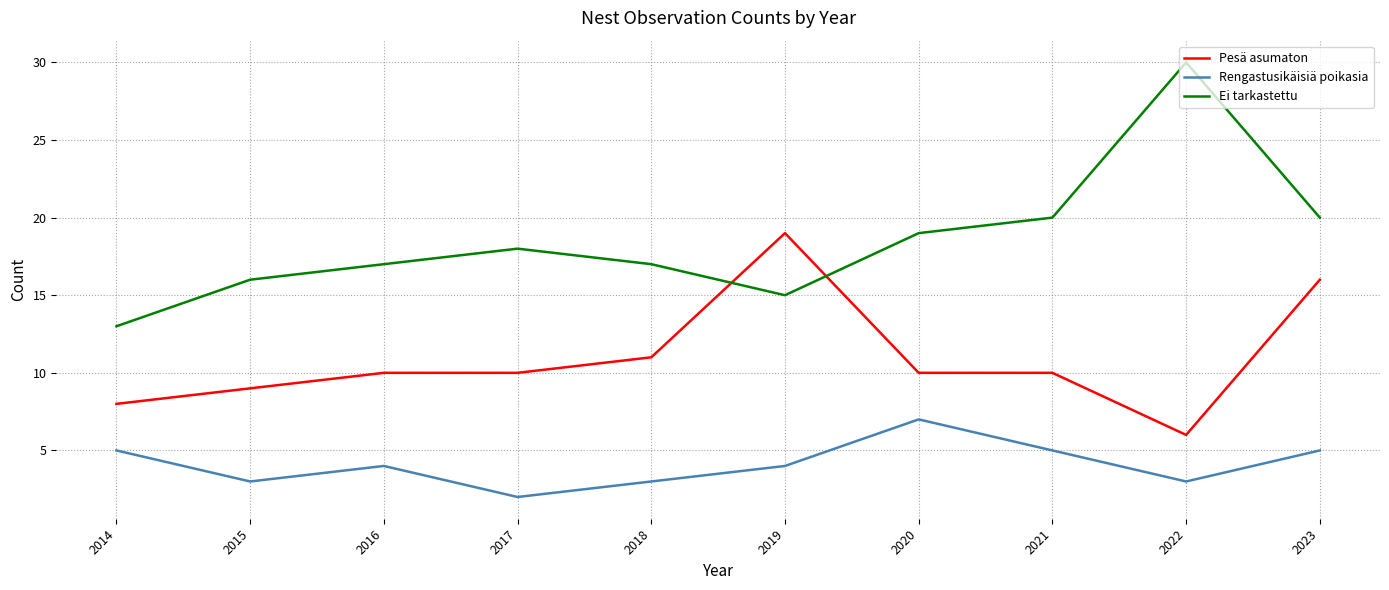

Where is the first local minimum for Ei tarkastettu?

2019